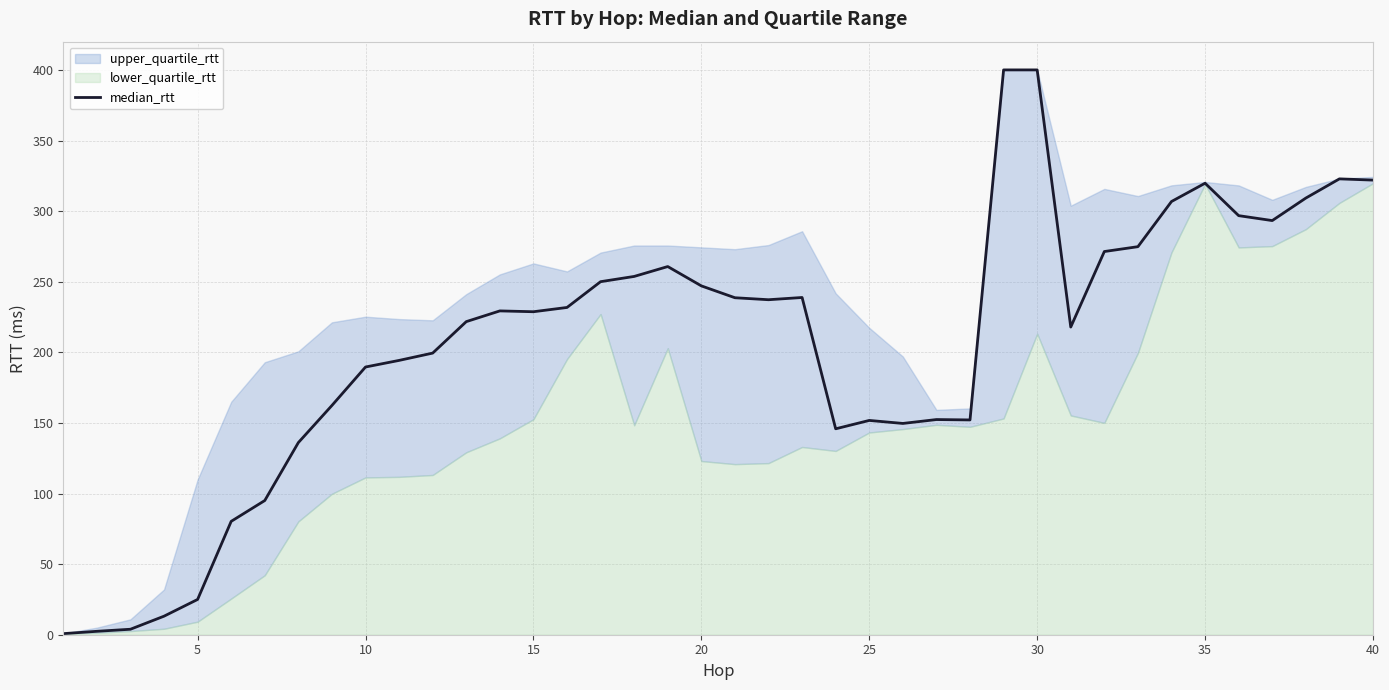

The median_rtt series shows 316.7 at 10. True or false?

False